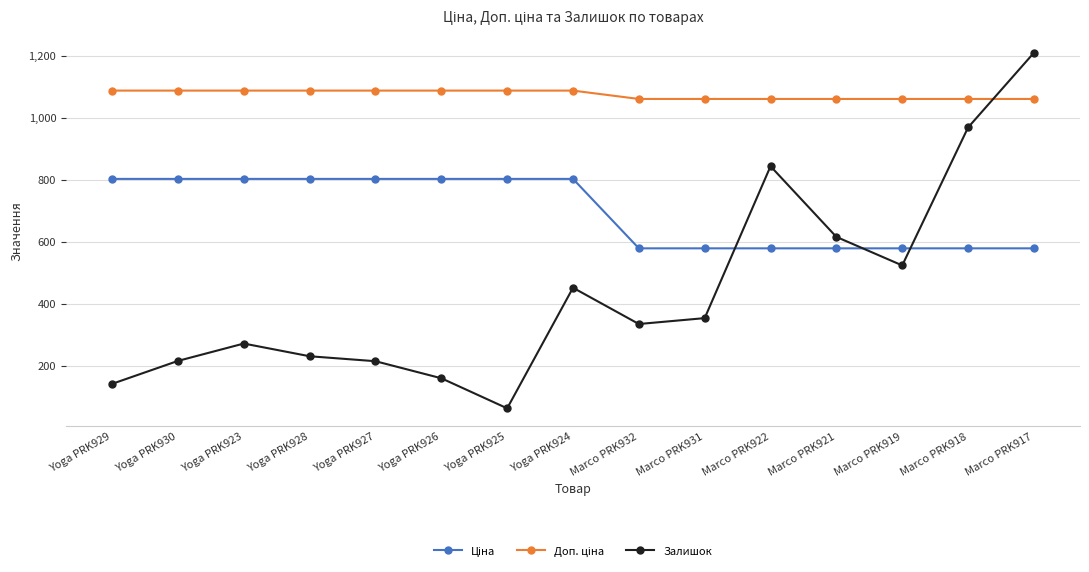

What is the total value across all series at Yoga PRK930?

2104.1